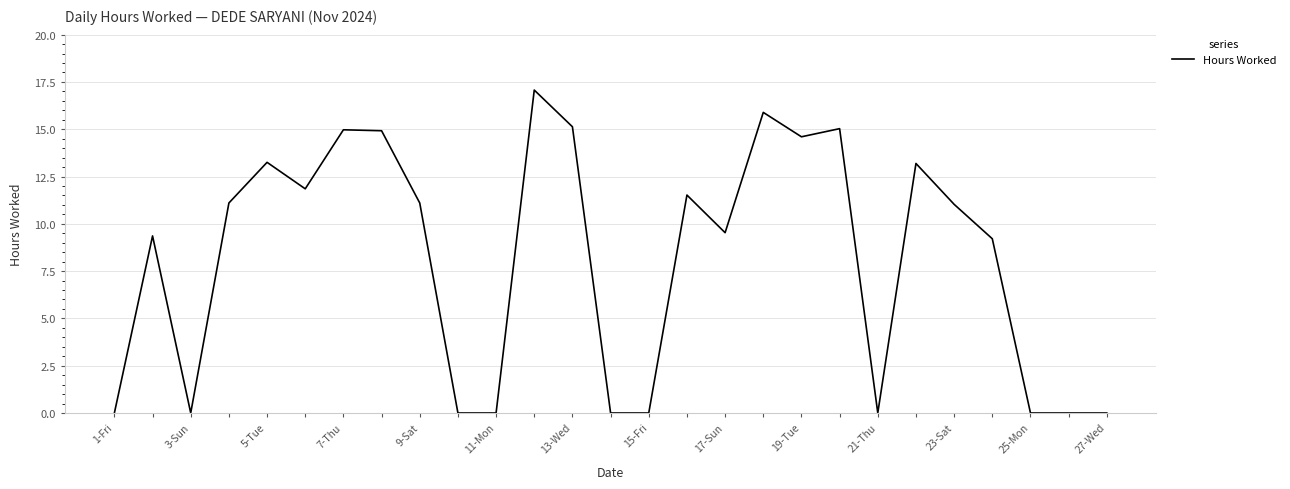

What is the difference between the maximum and minimum values?

17.1